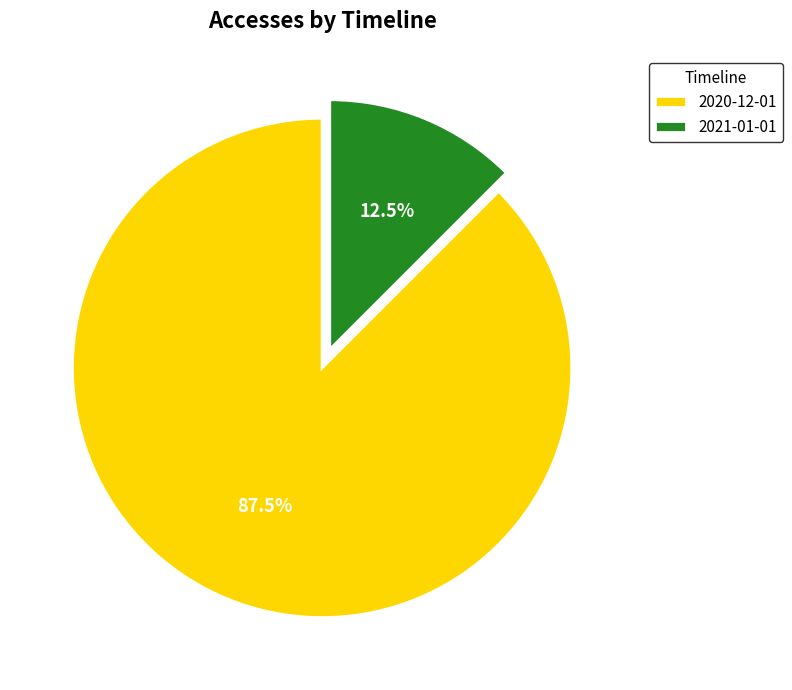

Between 2021-01-01 and 2020-12-01, which is larger?

2020-12-01